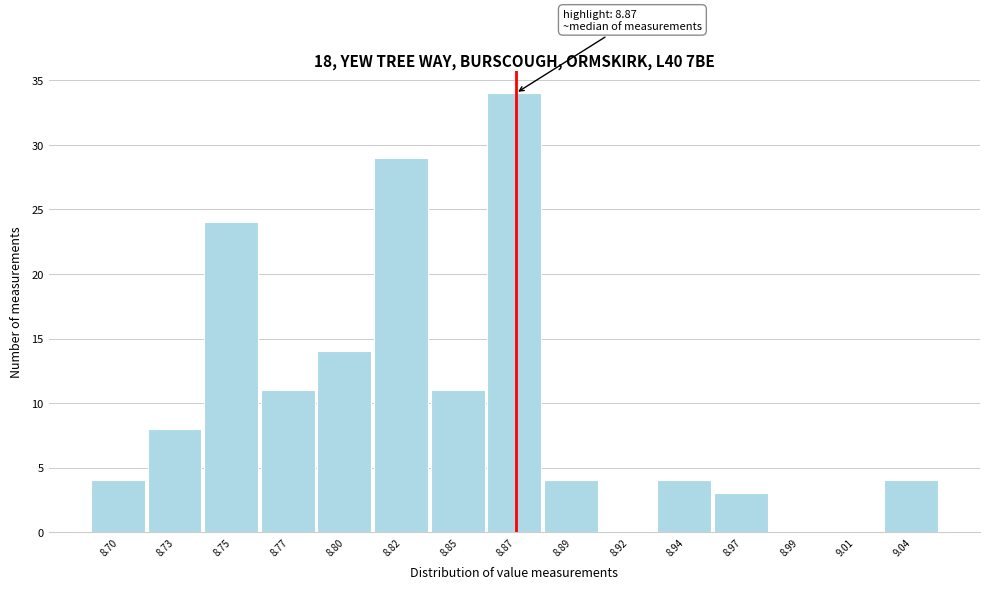

Reading left to right, what are all the values shown in this chart?

8.70=4	8.73=8	8.75=24	8.77=11	8.80=14	8.82=29	8.85=11	8.87=34	8.89=4	8.92=0	8.94=4	8.97=3	8.99=0	9.01=0	9.04=4